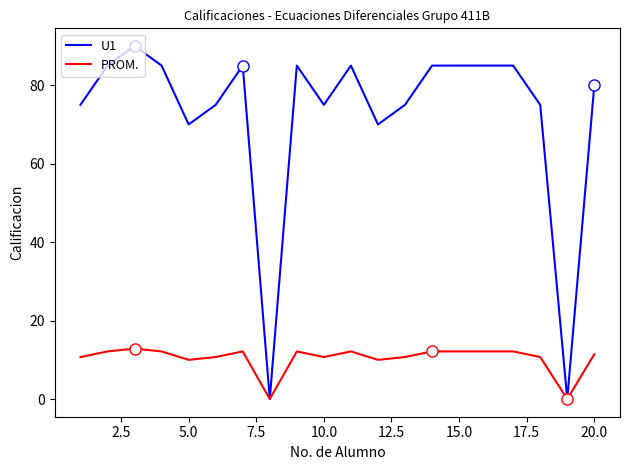

What is the highest value of the PROM. series?

12.9